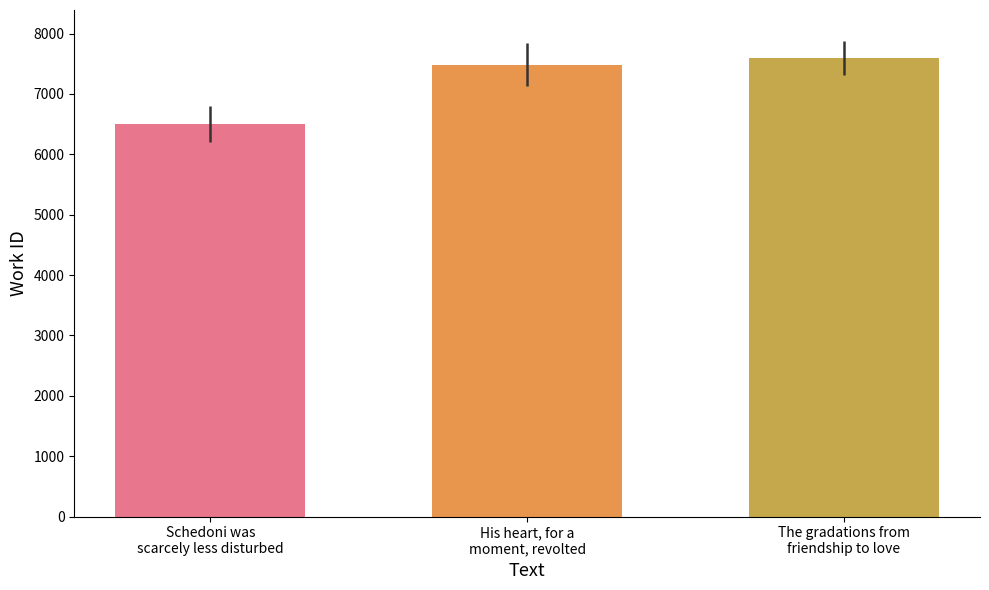

Rank the categories by value from lowest to highest.

Schedoni was
scarcely less disturbed, His heart, for a
moment, revolted, The gradations from
friendship to love